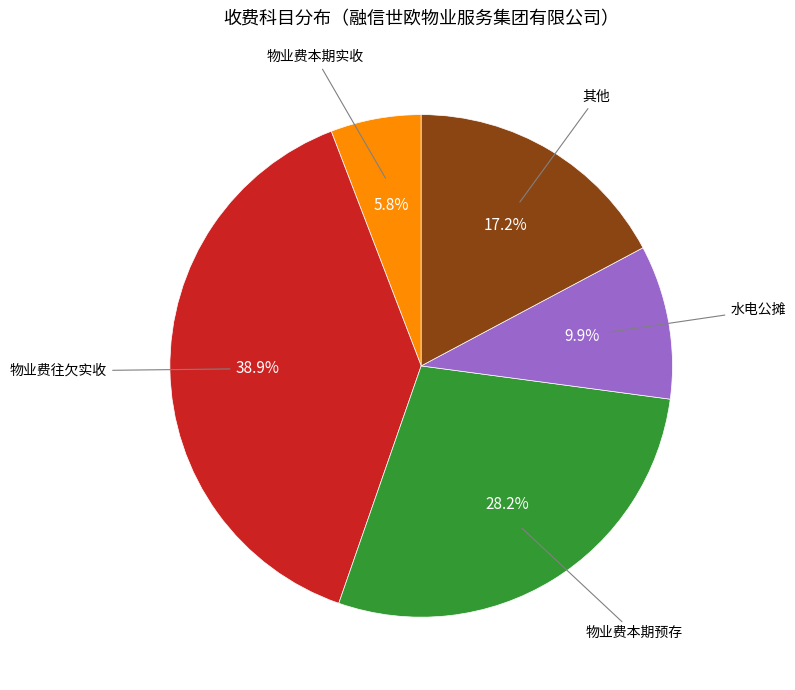

Is there a majority slice in this chart?

No